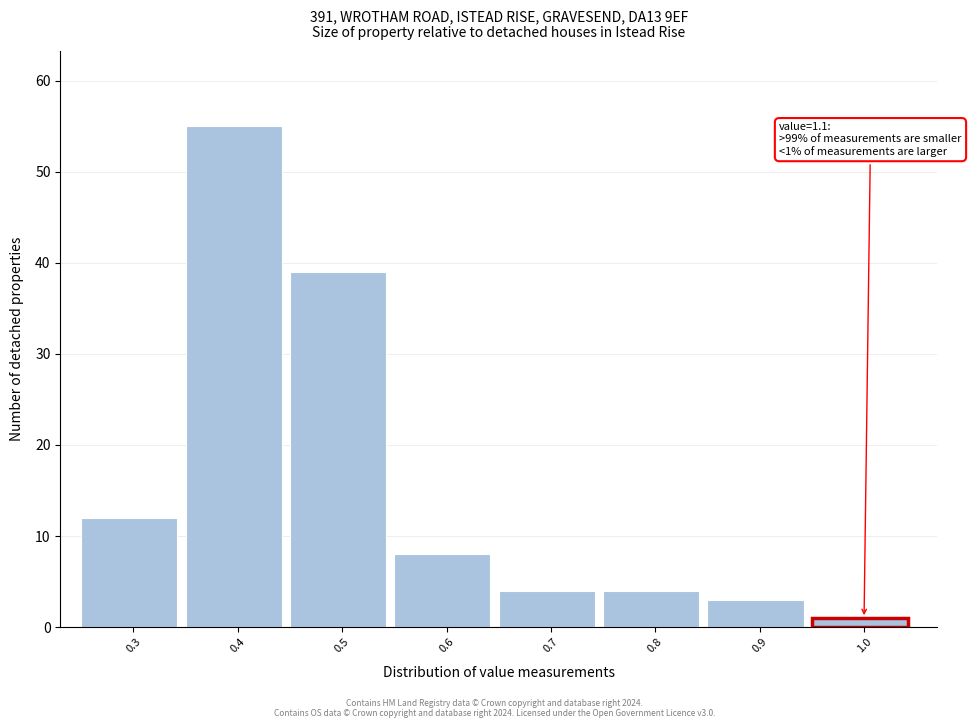

Reading left to right, what are all the values shown in this chart?

12	55	39	8	4	4	3	1